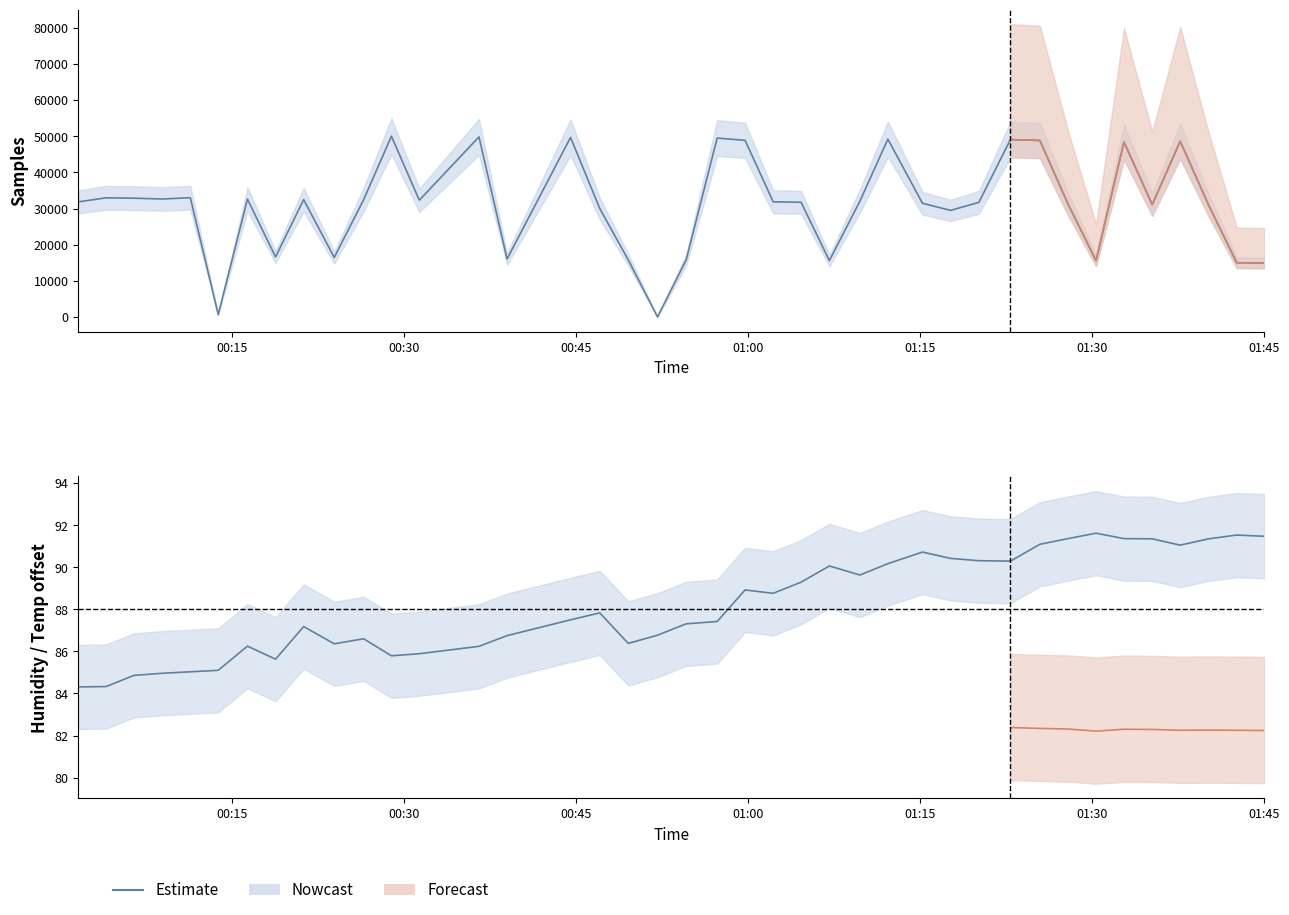

What is the sum of all values?

3529.2